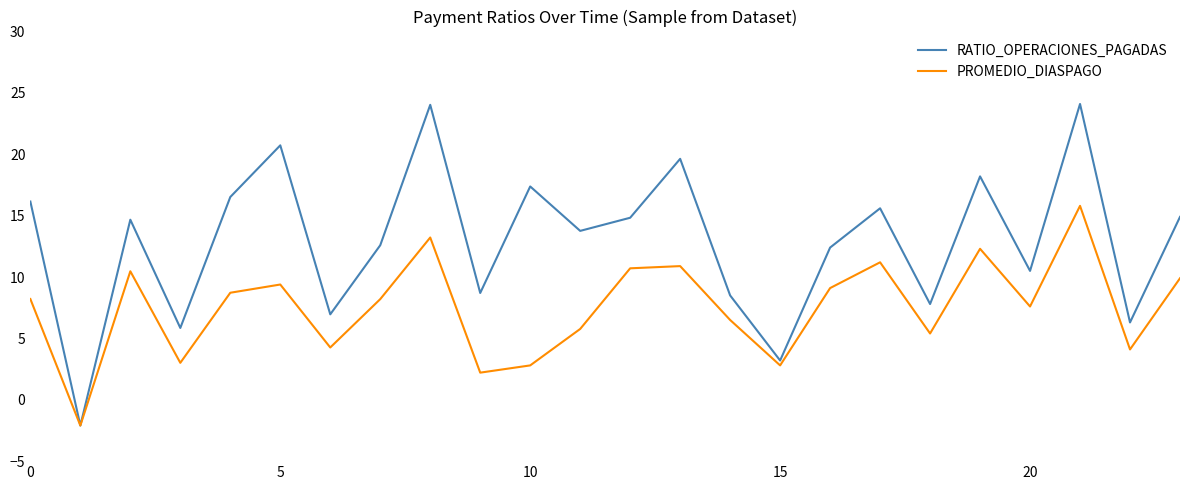

Which series has the largest range (max minus min)?

RATIO_OPERACIONES_PAGADAS